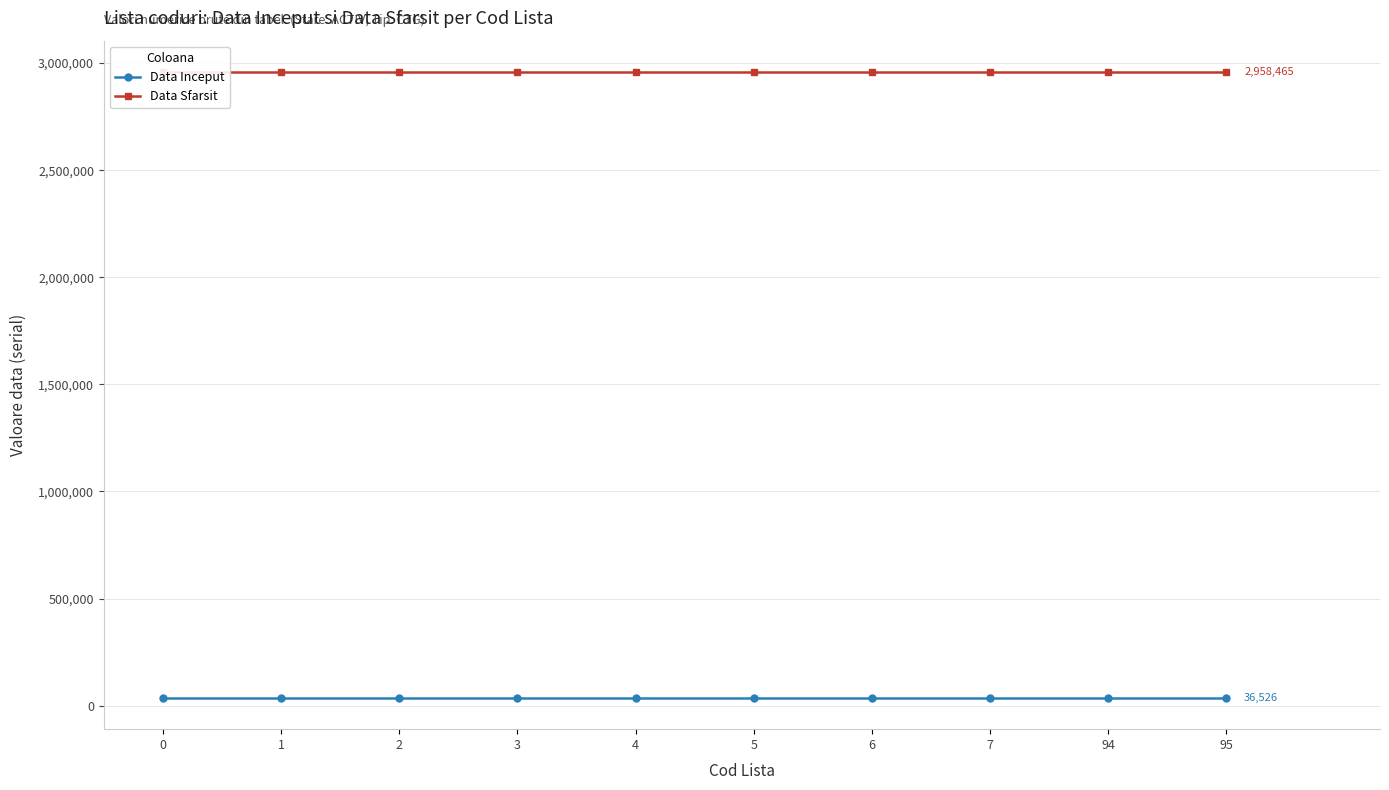

List the series in order of their overall mean, lowest first.

Data Inceput, Data Sfarsit